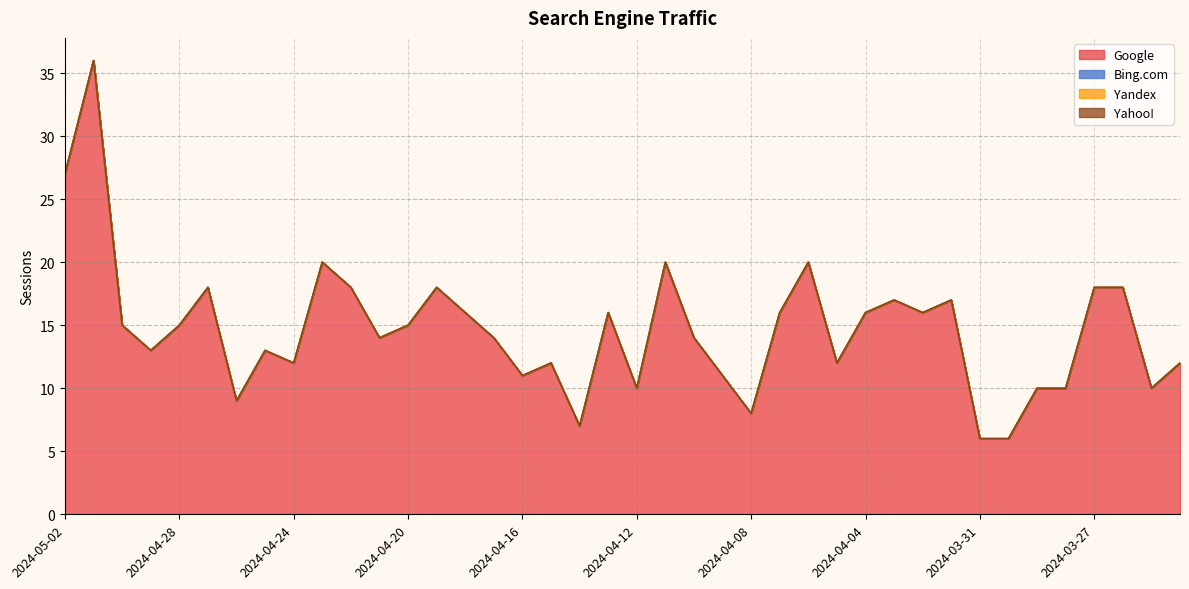

Which series changed the most between 2024-04-02 and 2024-03-29?

Google